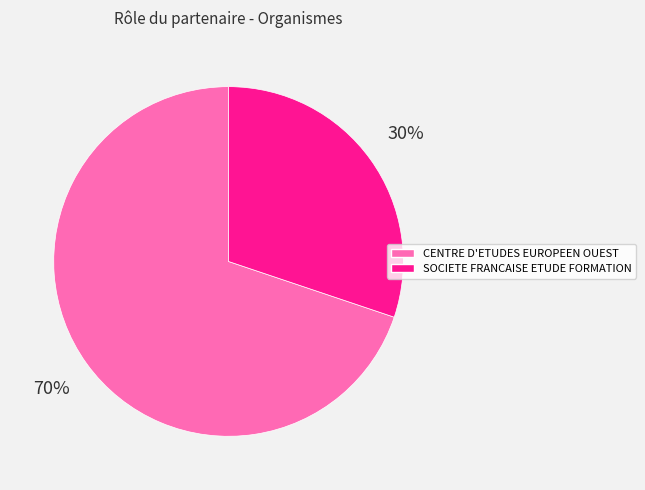

Does SOCIETE FRANCAISE ETUDE FORMATION account for over 50% of the chart?

No